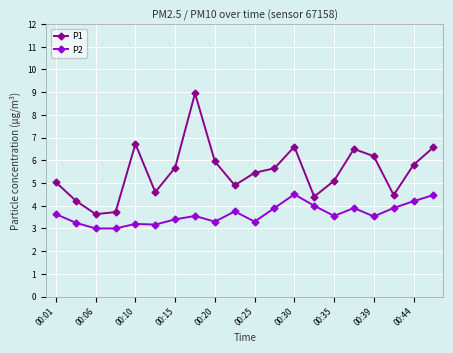

How many interior local peaks does the P1 series have?

4